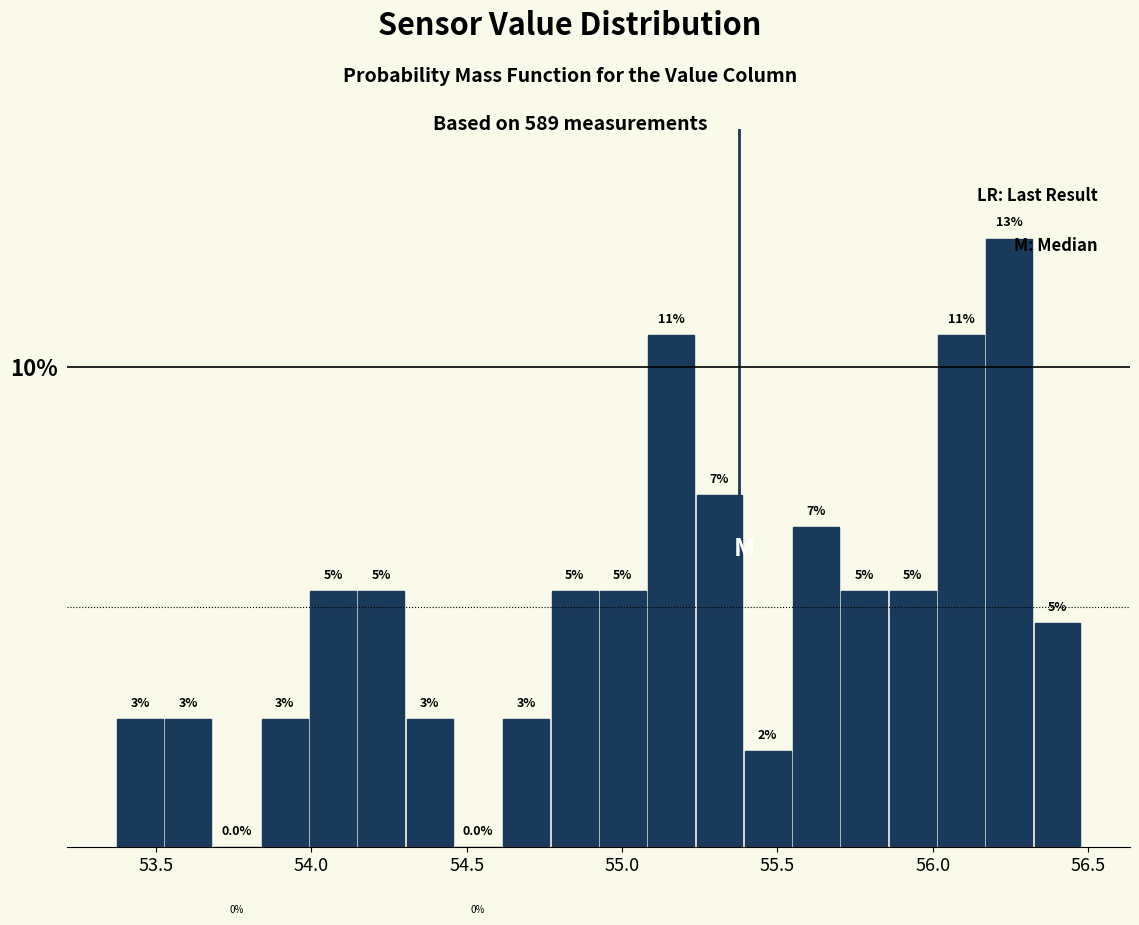

Around what value on the x-axis is the tallest bar? Give the approximate position of its centre, as read against the axis.

56.25